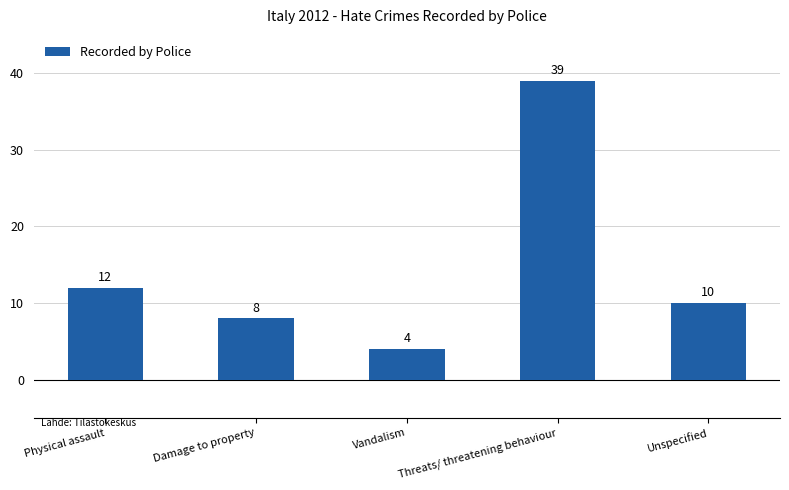

Between Damage to property and Unspecified, which is larger?

Unspecified